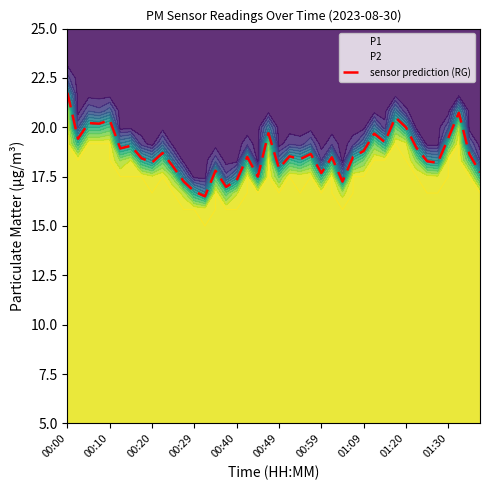

What is the sum of the values at 16 and 29?

37.0